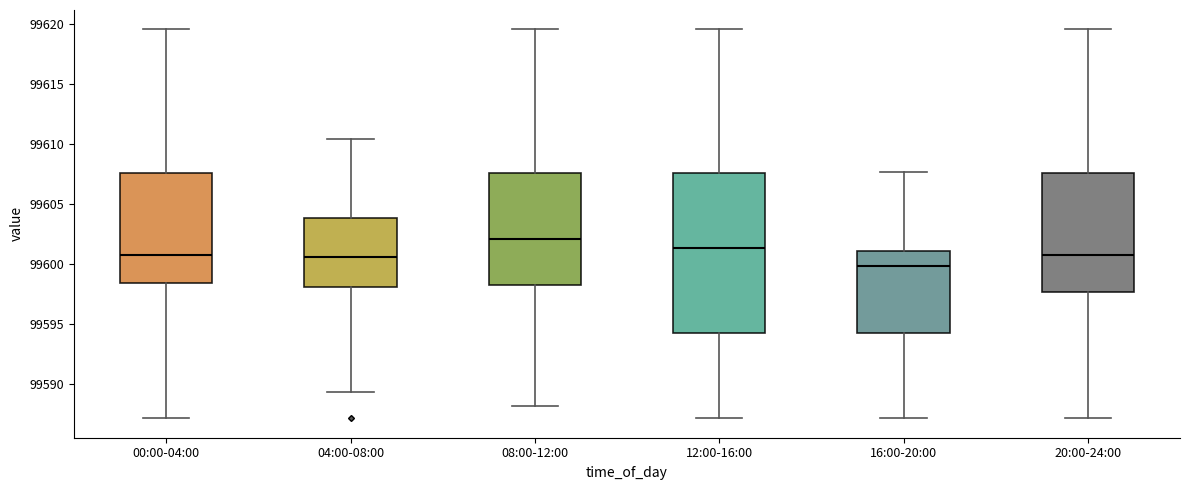

Where does the median line of the box for 16:00-20:00 sit on the y-axis? The values are not printed on the chart, so give them approximately, as read against the axis.

99600.0